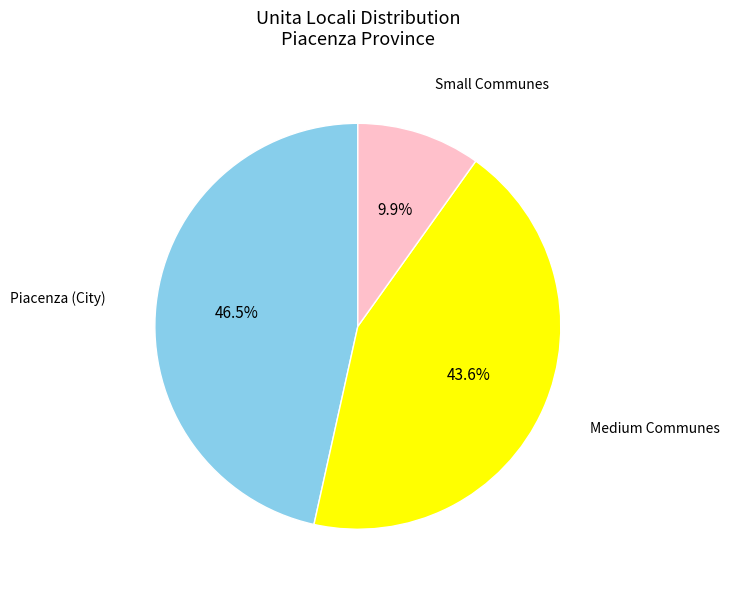

Is there any slice that represents more than half of the pie?

No